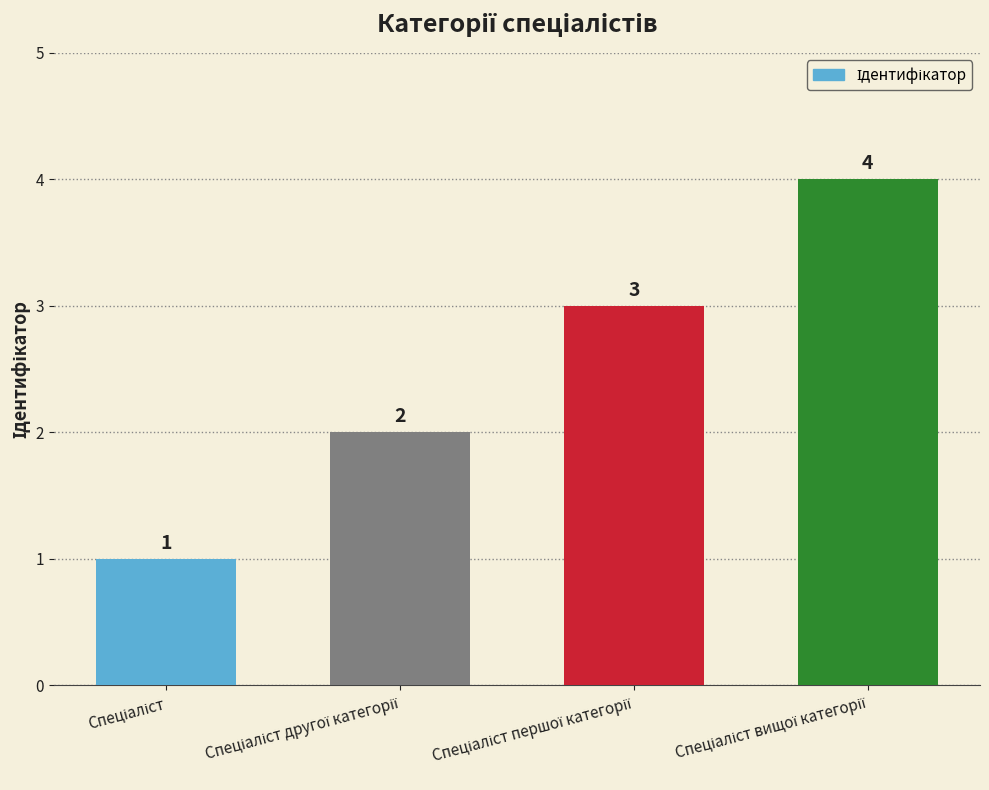

What is the greatest value displayed?

4